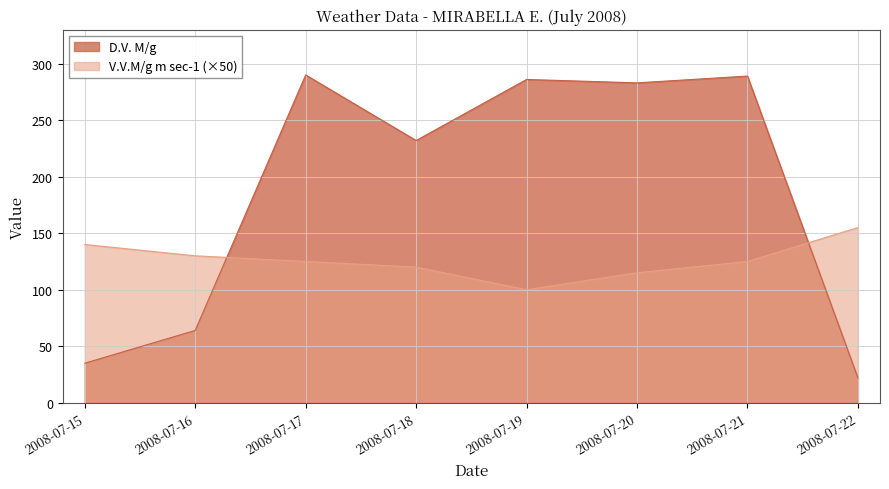

What is the spread (max minus min) of values at 2008-07-22?

133.0